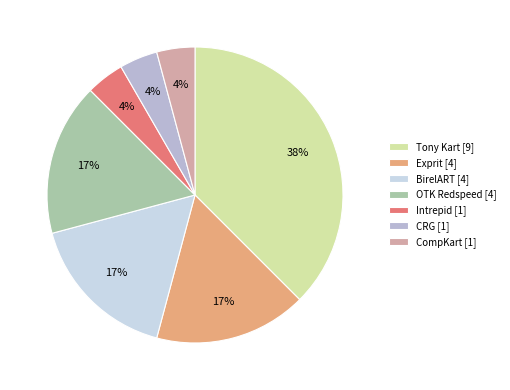

Which has a higher value, OTK Redspeed [4] or CompKart [1]?

OTK Redspeed [4]